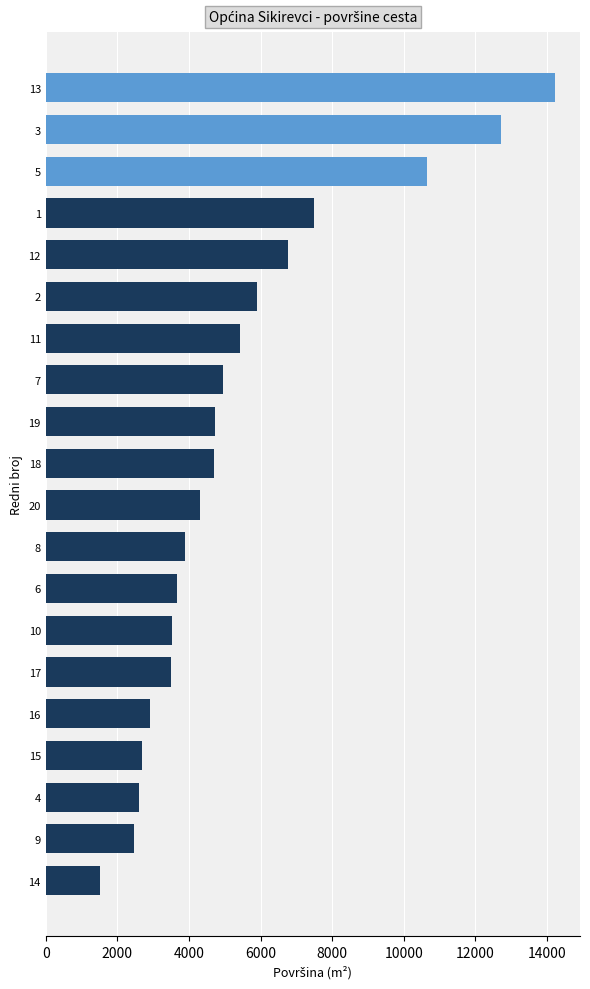

How many data points are less than 4708?

10